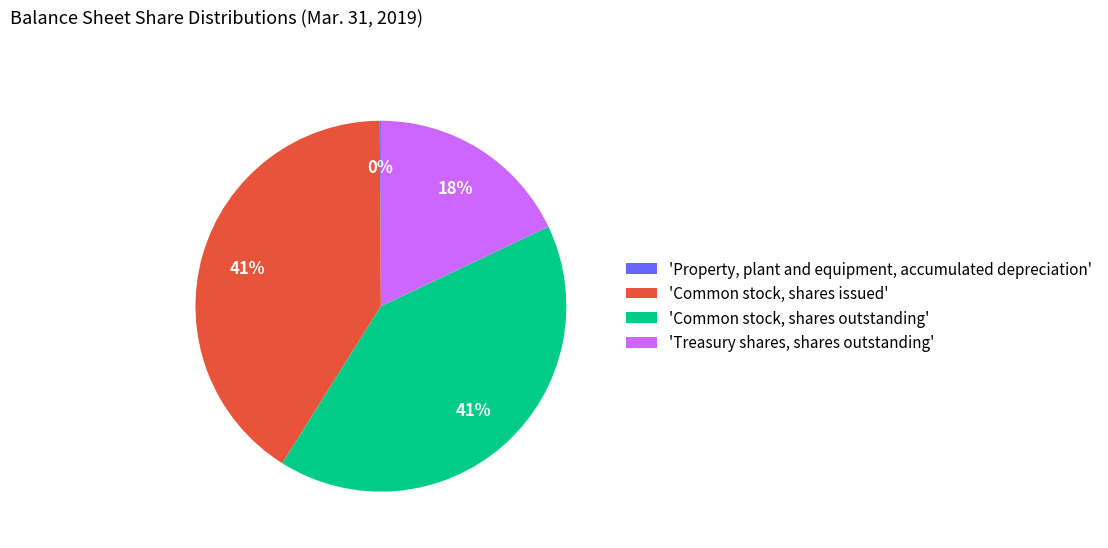

To the nearest percent, what portion does 'Common stock, shares issued' represent?

41%